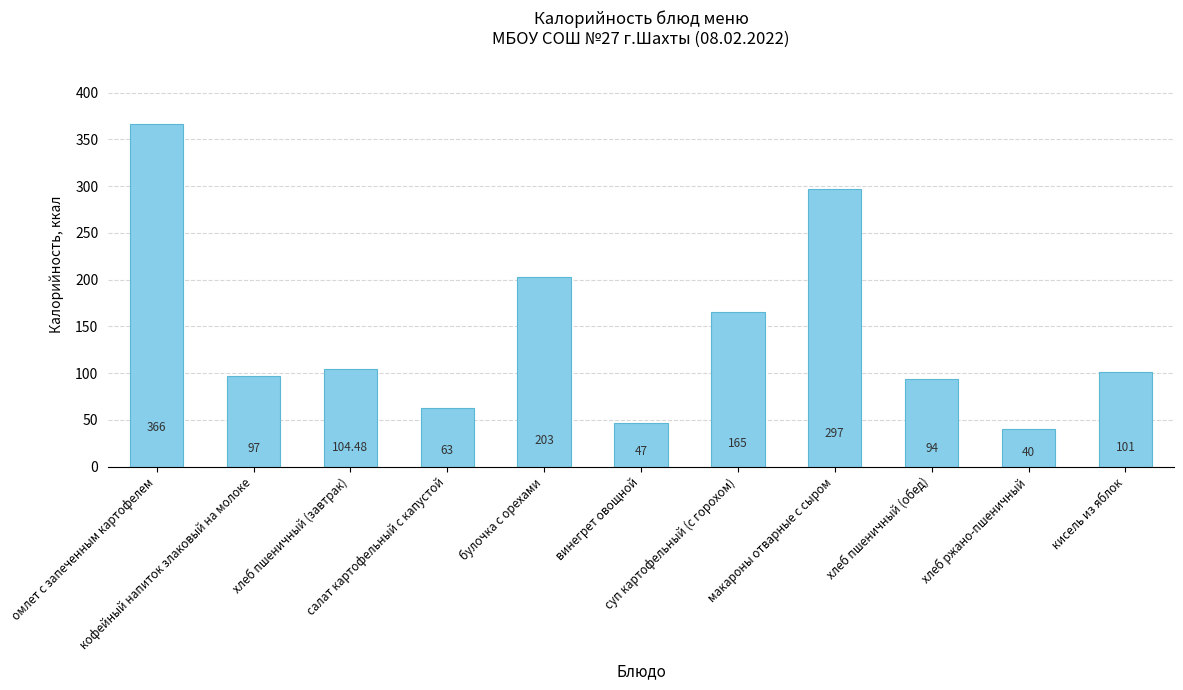

What is the change in value from кофейный напиток злаковый на молоке to салат картофельный с капустой?

-34.0